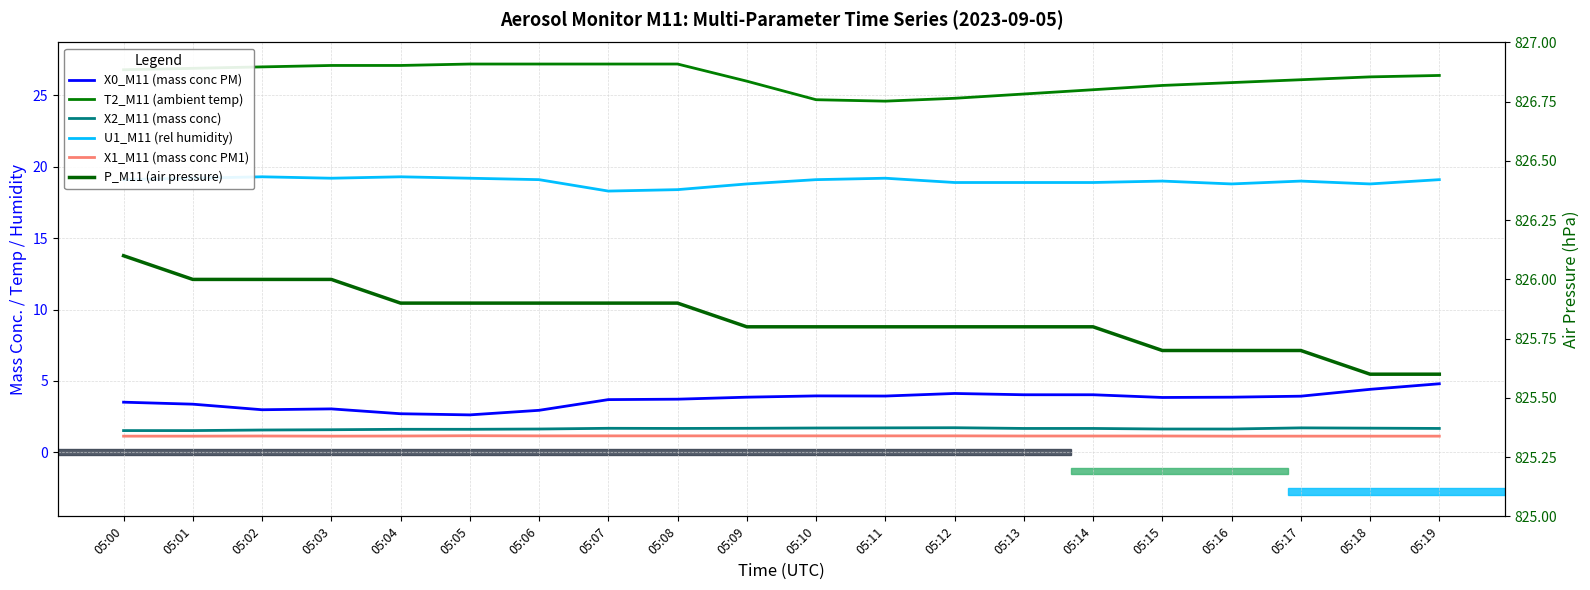

Which series has the widest spread of values?

T2_M11 (ambient temp)